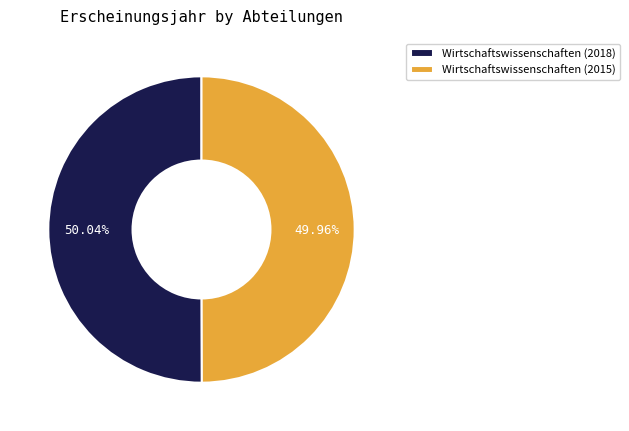

Count the number of slices in the pie.

2